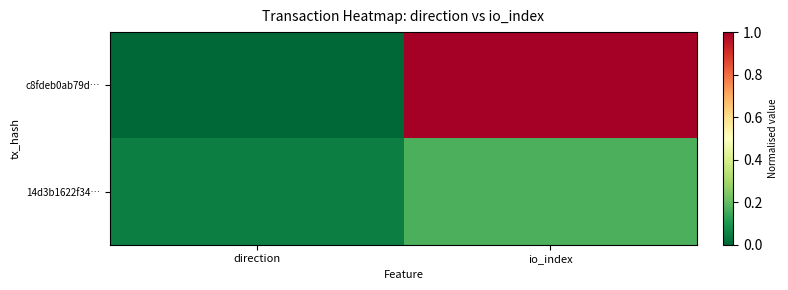

How many series are shown in this chart?

2